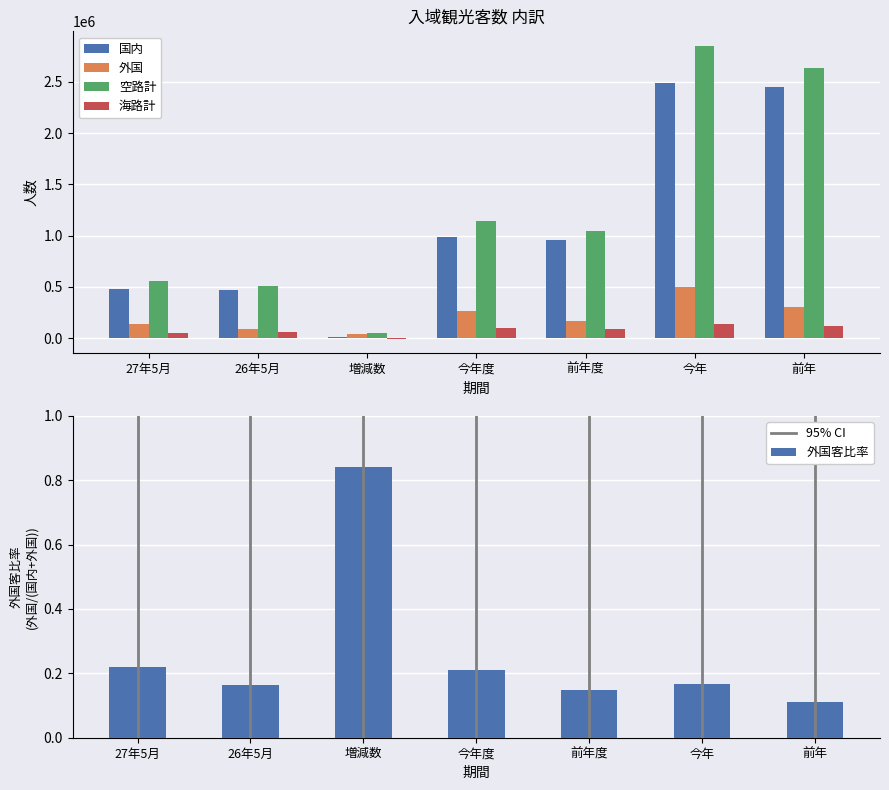

Reading right to left, what are all the values shown in this chart?

国内: 前年=2448700	今年=2488900	前年度=961400	今年度=982500	増減数=8000	26年5月=469700	27年5月=477700
外国: 前年=306700	今年=497900	前年度=165600	今年度=264300	増減数=42000	26年5月=91700	27年5月=133700
空路計: 前年=2637600	今年=2851700	前年度=1041000	今年度=1144600	増減数=53800	26年5月=506200	27年5月=560000
海路計: 前年=117800	今年=135100	前年度=86000	今年度=102200	増減数=-3800	26年5月=55200	27年5月=51400